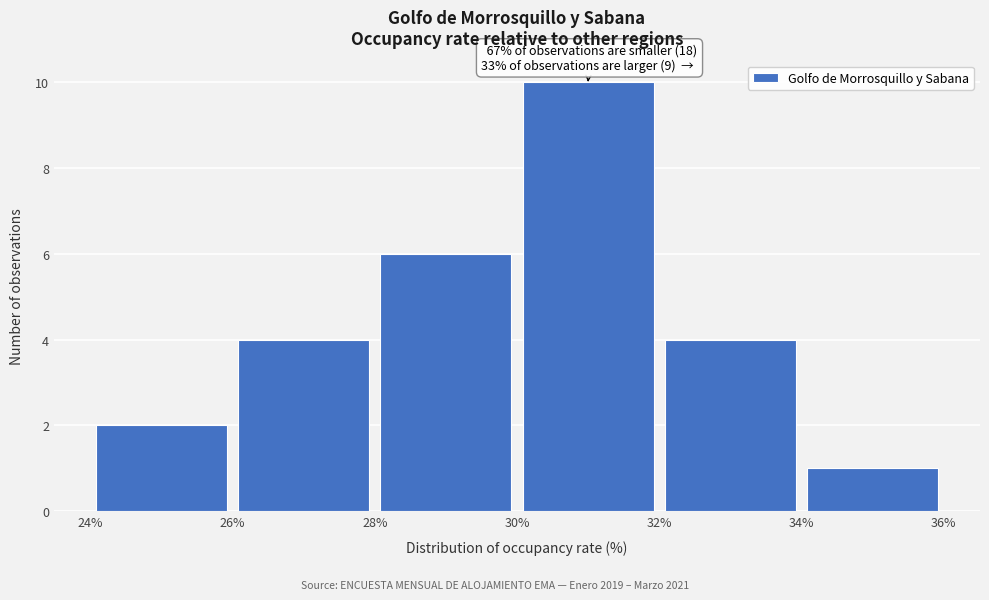

Which range on the x-axis has the tallest bar?

30% to 32%